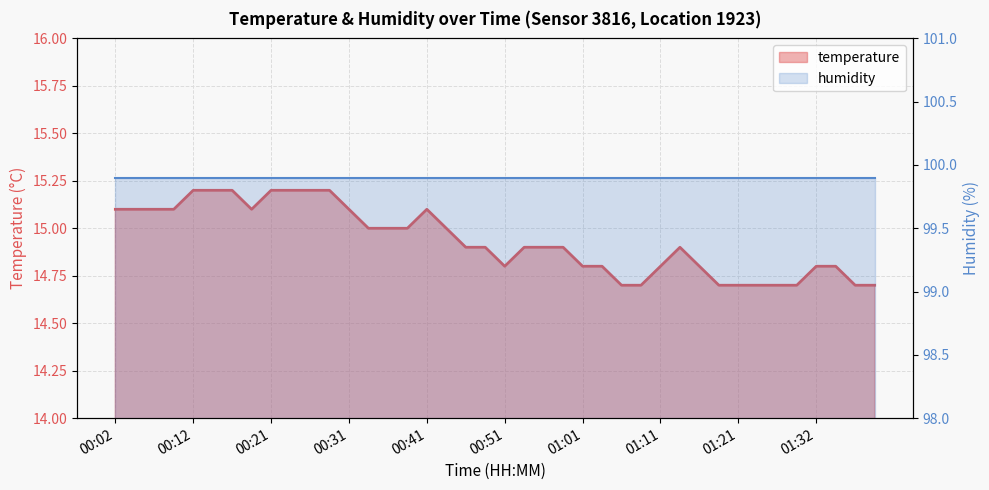

List the labels in order of value, smallest first.

01:06, 01:08, 01:18, 01:21, 01:24, 01:27, 01:30, 01:38, 01:40, 00:51, 01:01, 01:03, 01:11, 01:16, 01:32, 01:35, 00:46, 00:49, 00:54, 00:56, 00:59, 01:13, 00:34, 00:36, 00:39, 00:44, 00:02, 00:04, 00:07, 00:09, 00:19, 00:31, 00:41, 00:12, 00:14, 00:16, 00:21, 00:24, 00:26, 00:29